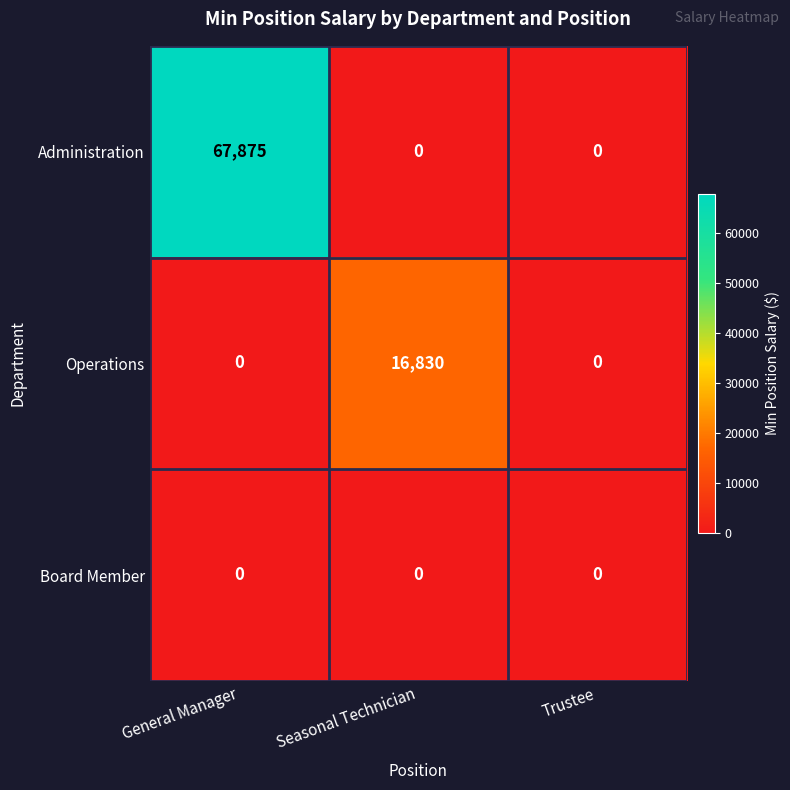

Rank the series by their maximum value, from highest to lowest.

Administration, Operations, Board Member